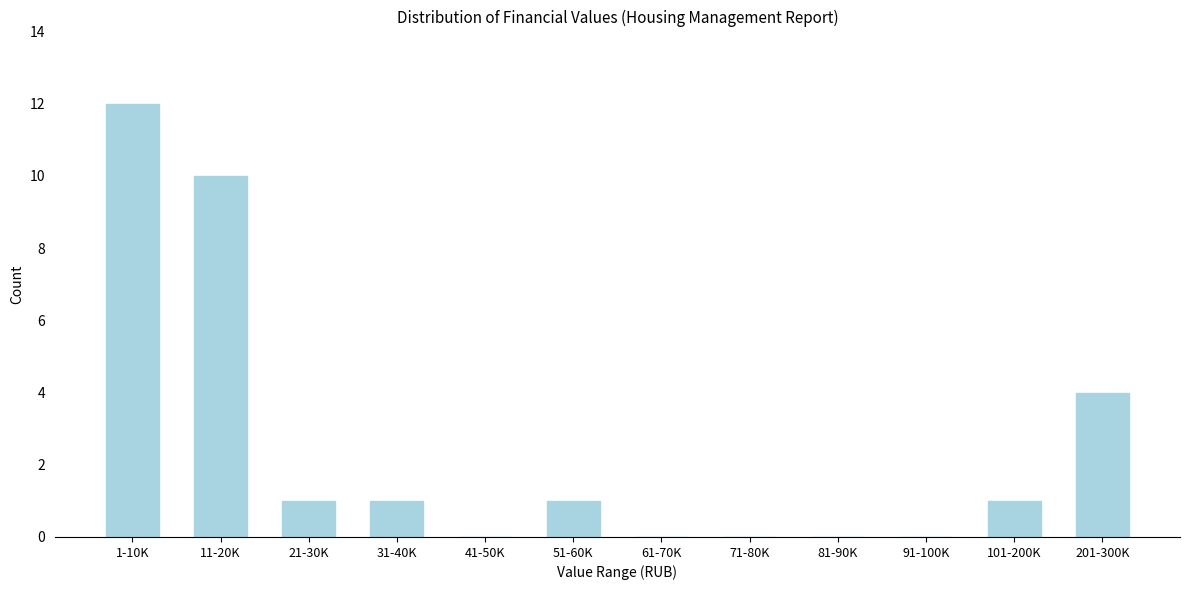

Reading left to right, list all the values displayed in this chart.

1-10K=12	11-20K=10	21-30K=1	31-40K=1	41-50K=0	51-60K=1	61-70K=0	71-80K=0	81-90K=0	91-100K=0	101-200K=1	201-300K=4